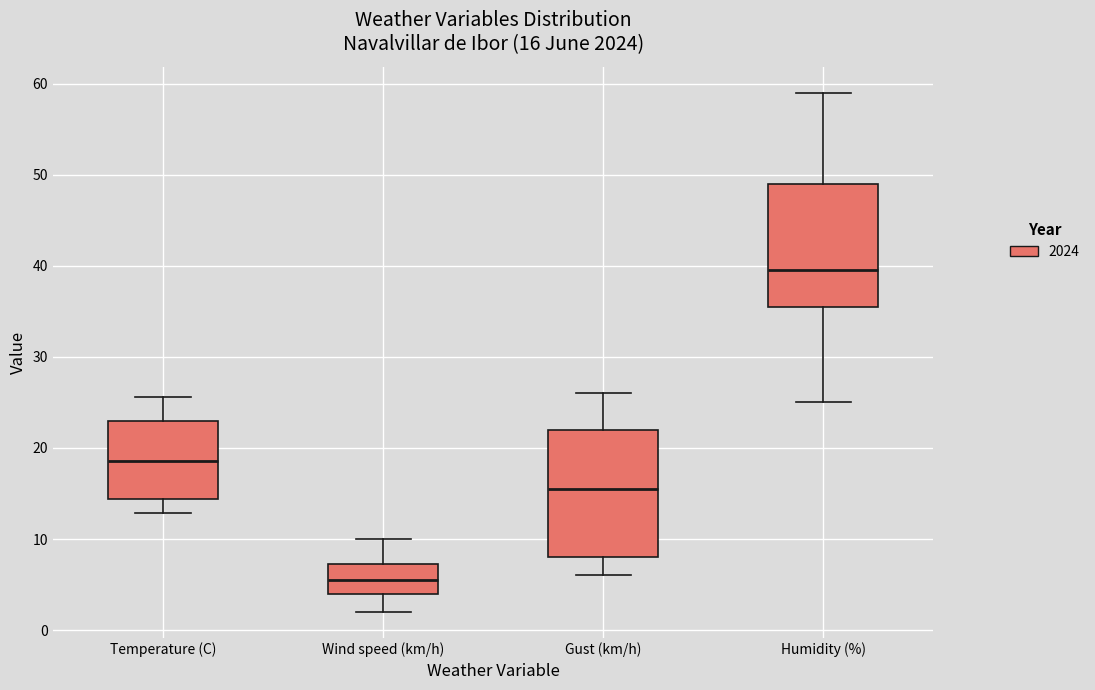

Which box has the highest median line?

Humidity (%)